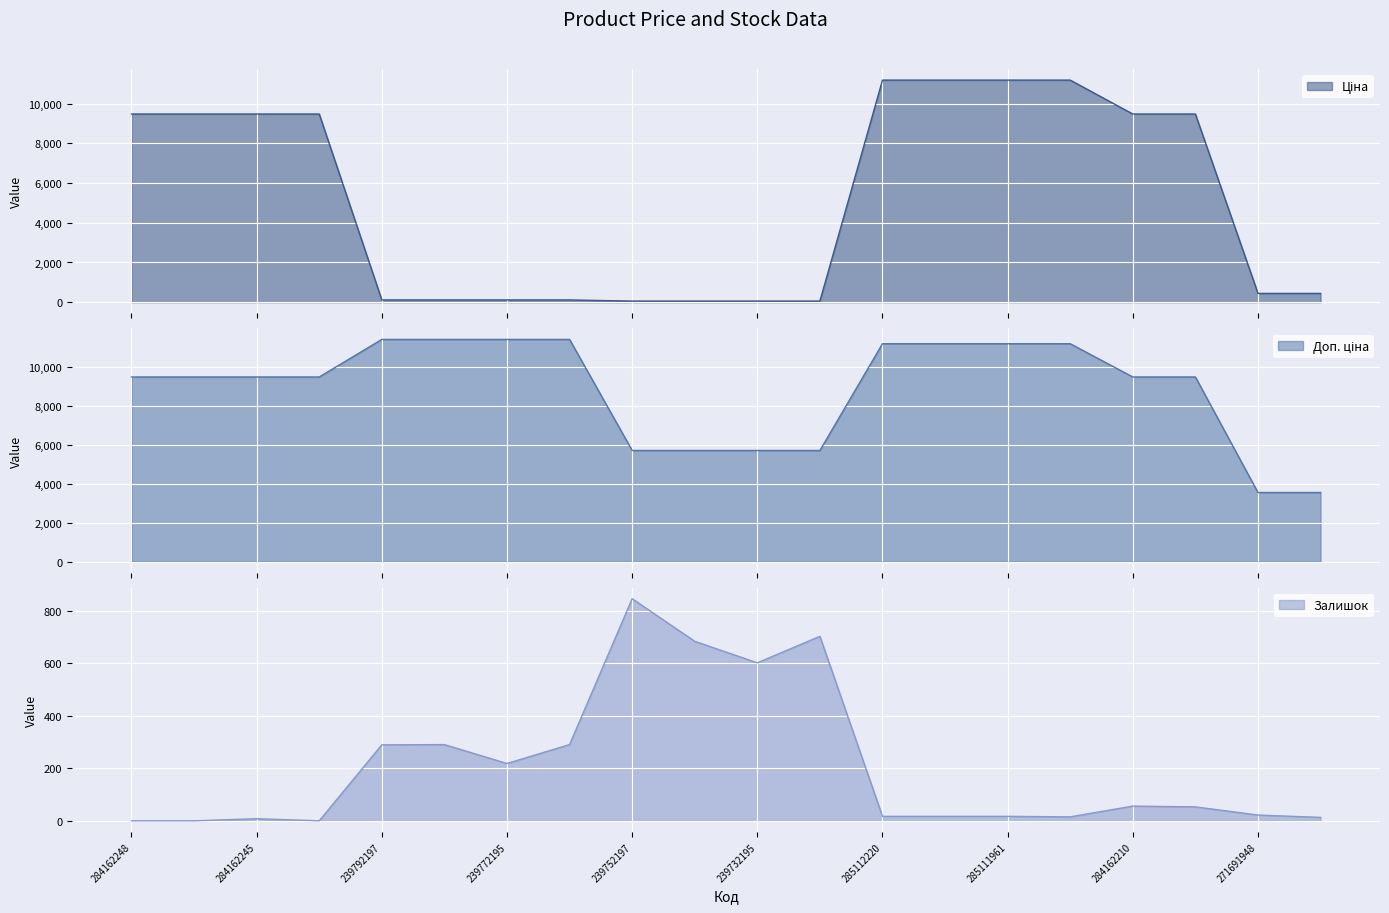

At 271691942, list the series in order from largest to smallest.

Доп. ціна, Ціна, Залишок